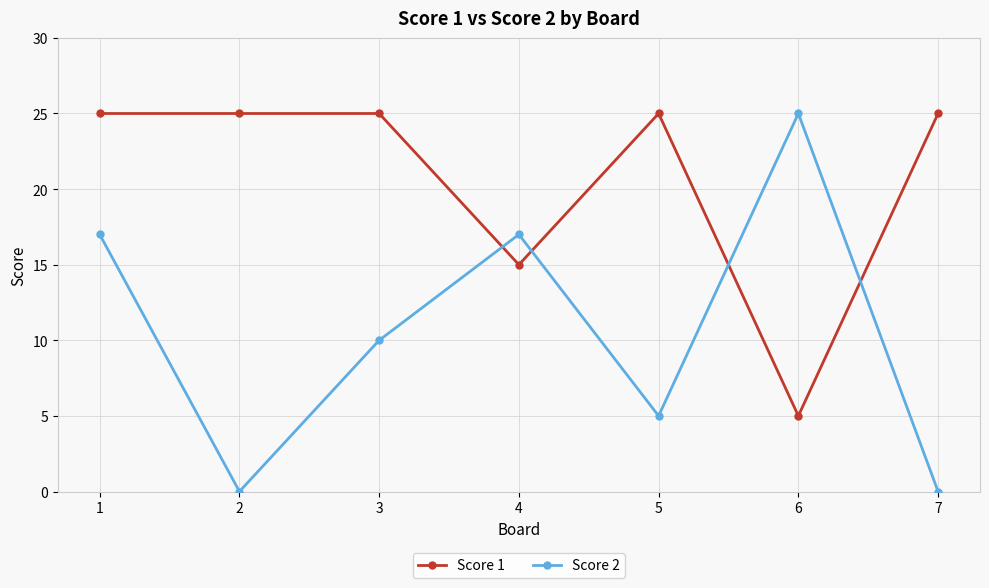

Count the Score 1 values in the range 15 to 25.

6